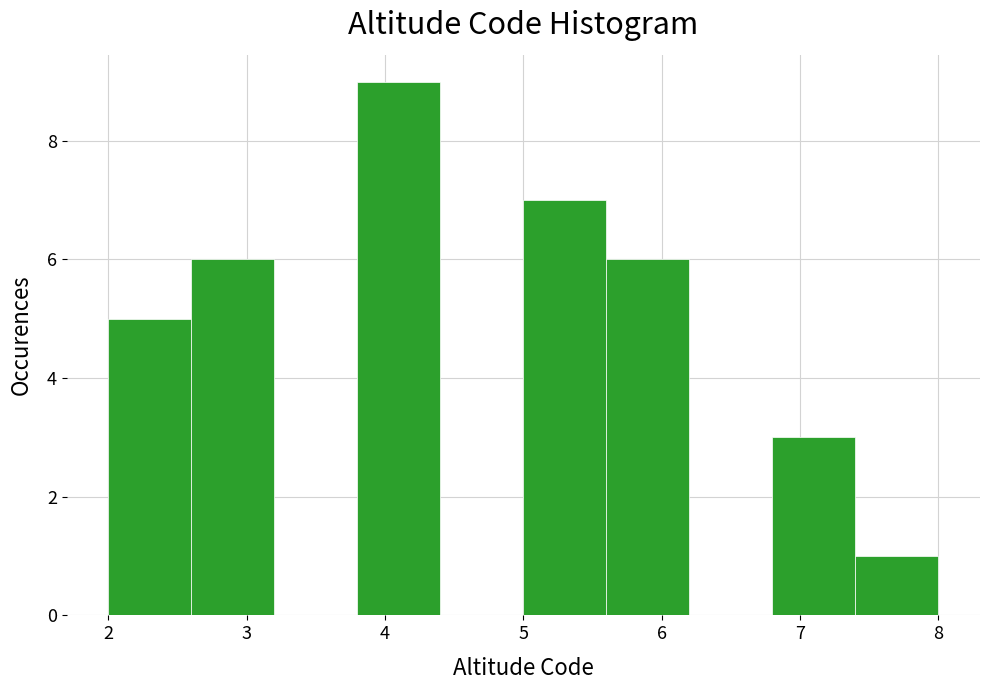

Which range on the x-axis has the tallest bar?

3.8 to 4.4